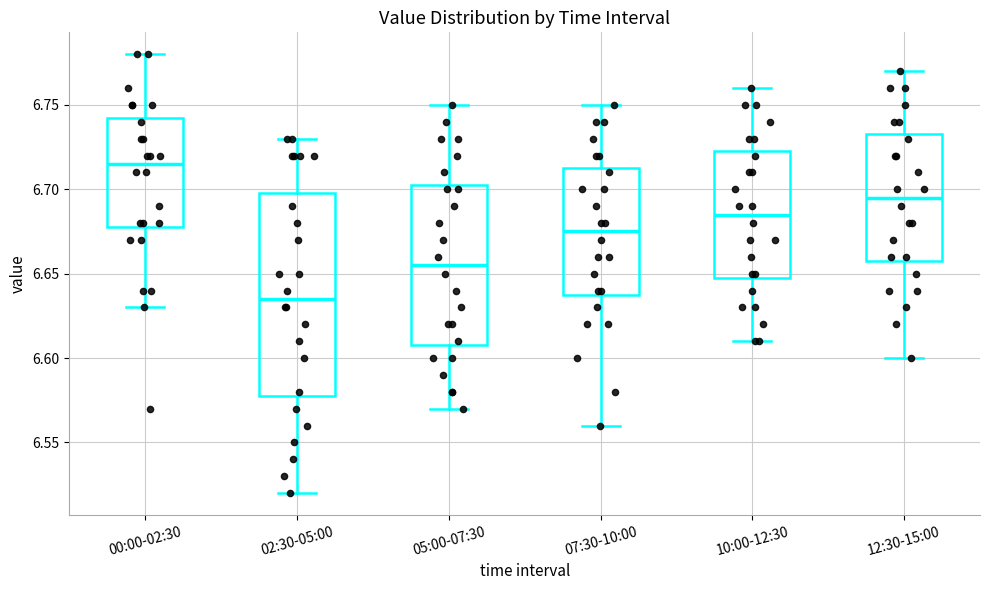

Reading left to right, transcribe this box plot: for each box, give where its median line is, the range the box spans, and where its two whiskers end, as read against the y-axis. The values are not printed on the chart, so give them approximately, as read against the axis.

00:00-02:30: median 6.715, box 6.680 to 6.745, whiskers 6.630 to 6.780
02:30-05:00: median 6.635, box 6.580 to 6.700, whiskers 6.520 to 6.730
05:00-07:30: median 6.655, box 6.610 to 6.705, whiskers 6.570 to 6.750
07:30-10:00: median 6.675, box 6.640 to 6.715, whiskers 6.560 to 6.750
10:00-12:30: median 6.685, box 6.650 to 6.725, whiskers 6.610 to 6.760
12:30-15:00: median 6.695, box 6.660 to 6.735, whiskers 6.600 to 6.770